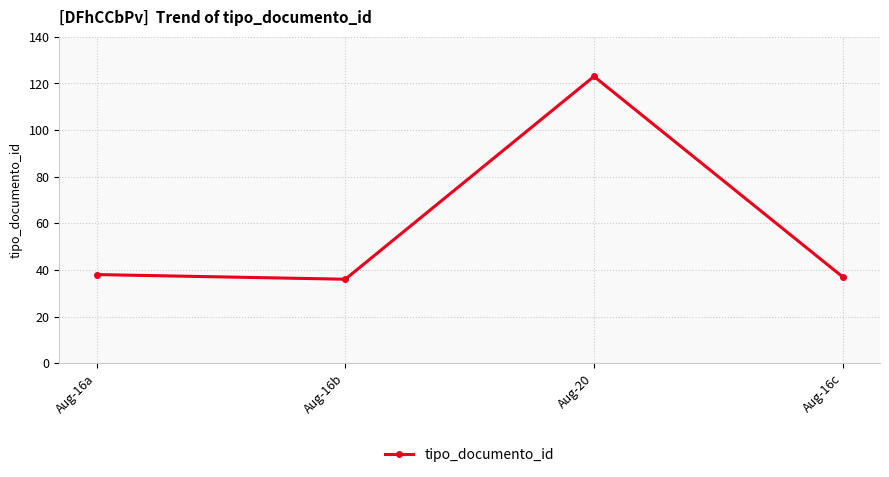

What is the difference between the values at Aug-16a and Aug-20?

85